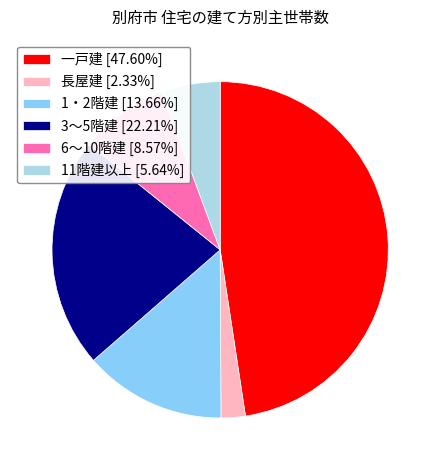

Does 一戸建 represent more than half of the total?

No